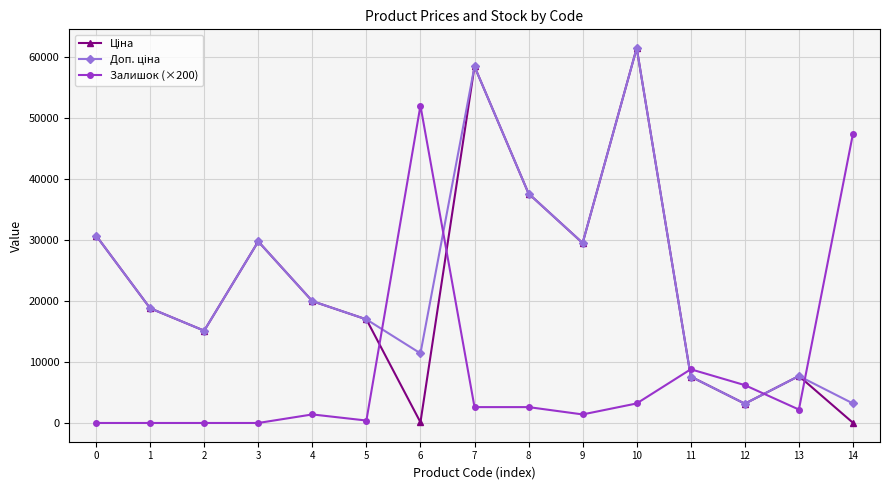

At which label does Залишок (×200) reach its peak?

6